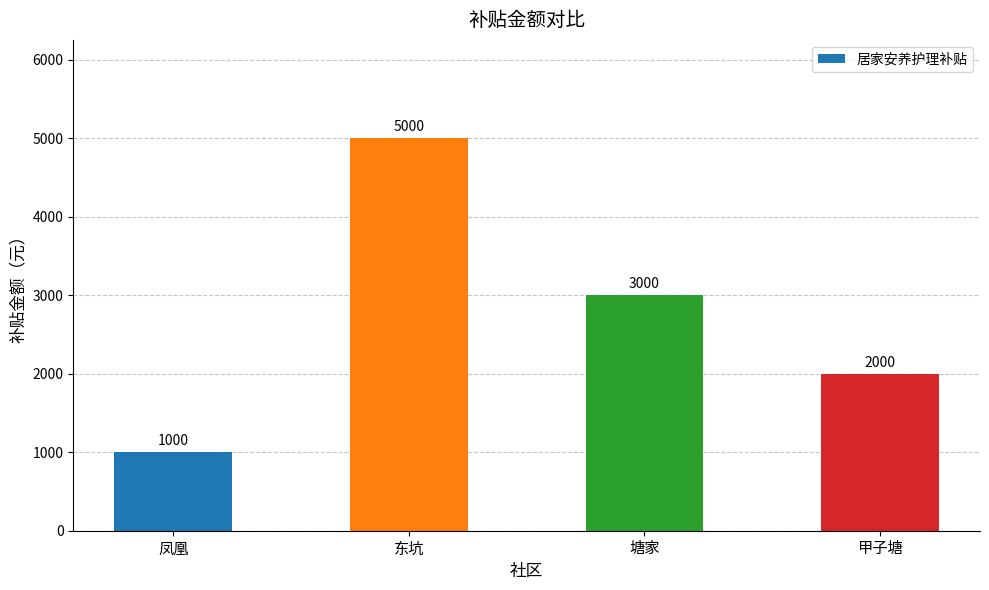

How many values are below 3000?

2